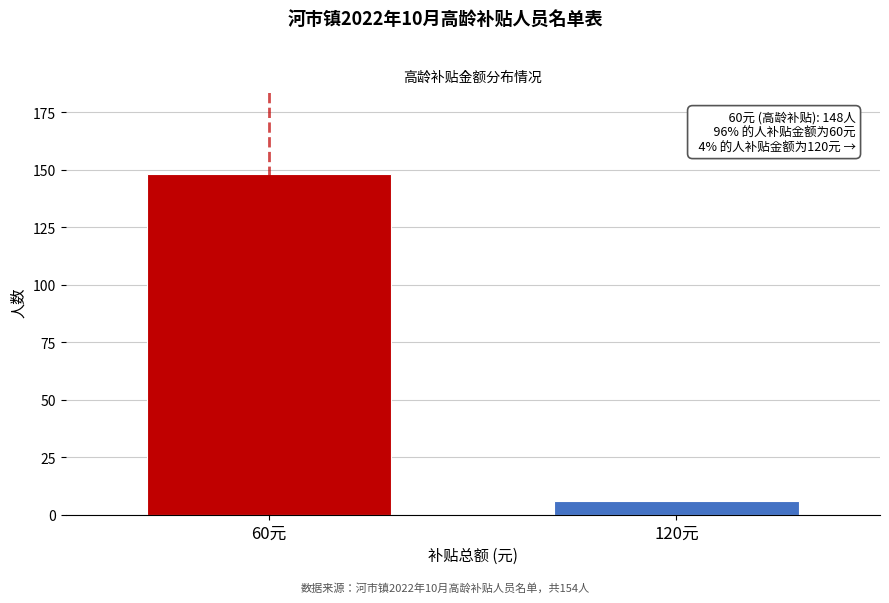

Reading left to right, transcribe all the data shown in this chart.

60元=148	120元=6